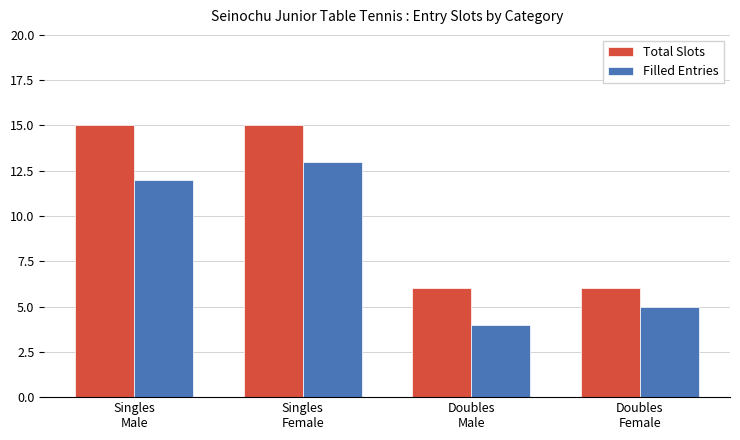

Which series has the largest range (max minus min)?

Total Slots